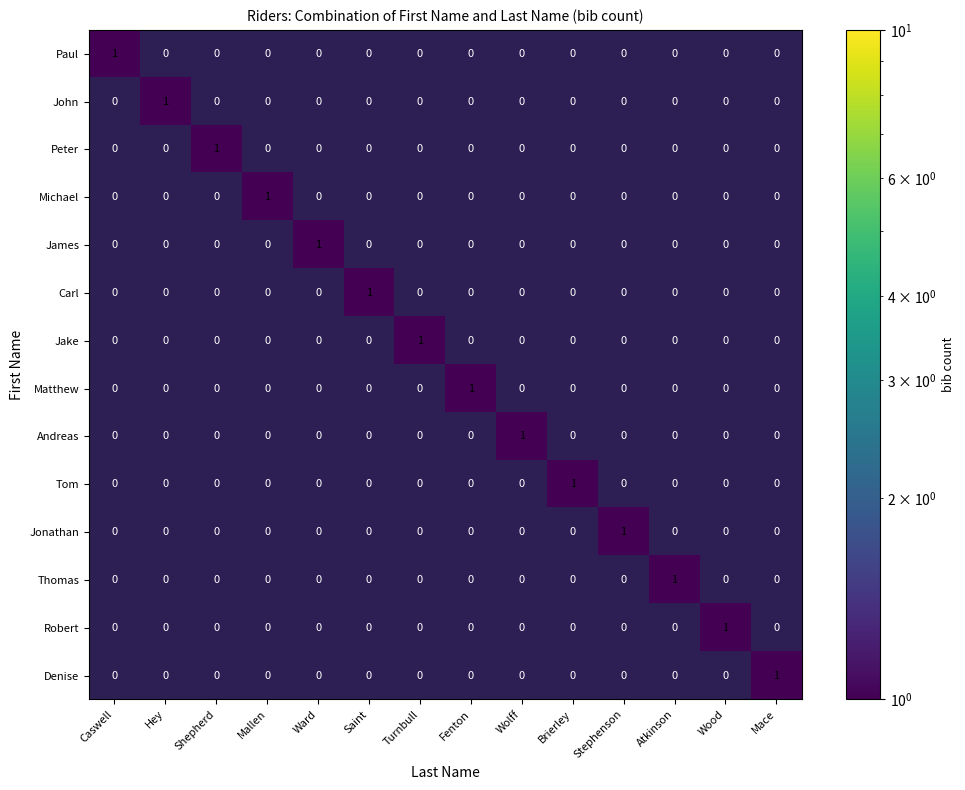

Is it true that Jonathan equals 0 at Shepherd?

True